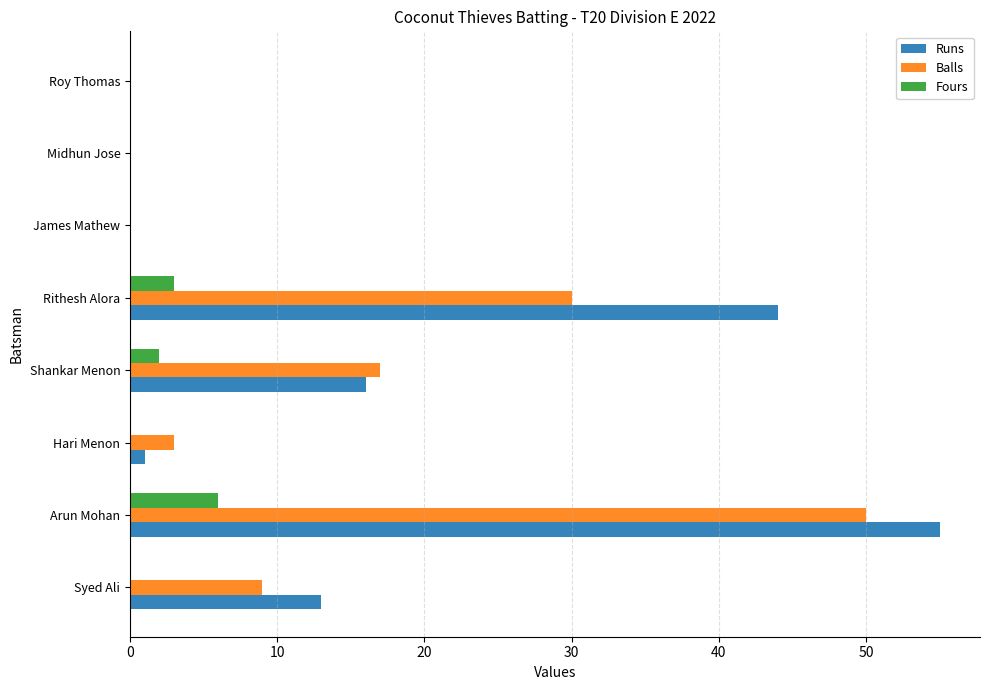

At which category is the sum across all series the highest?

Arun Mohan